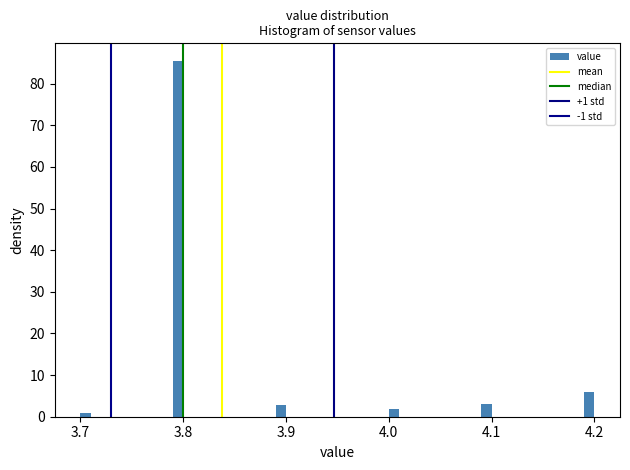

Read against the x-axis, roughly where is the centre of the tallest bar?

3.80